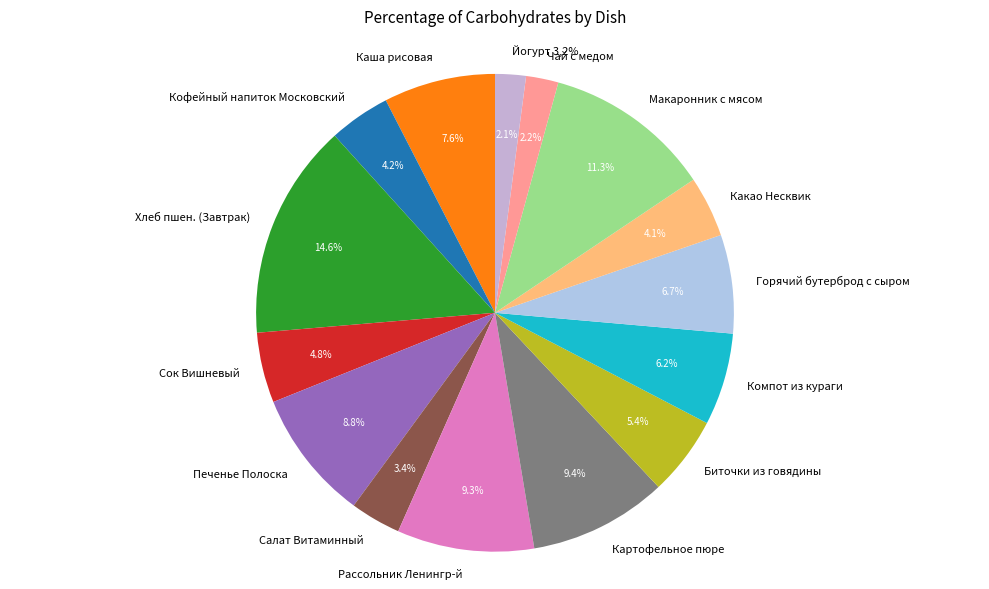

Is there a majority slice in this chart?

No